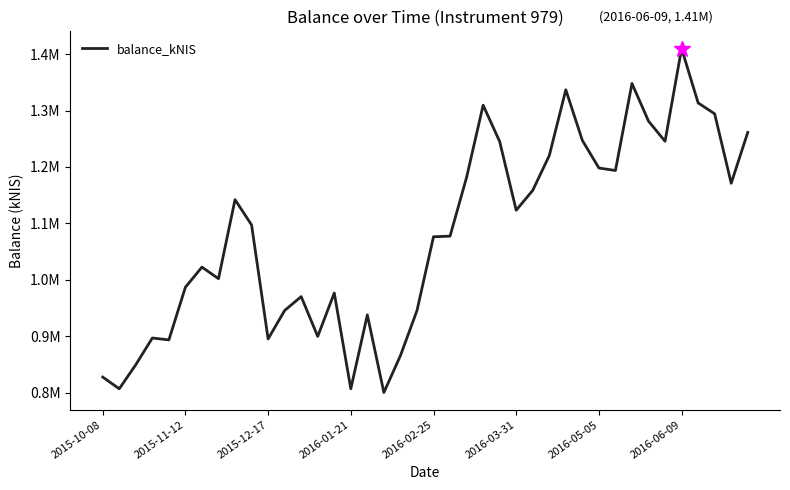

Is this an area chart (filled region under the line)?

No